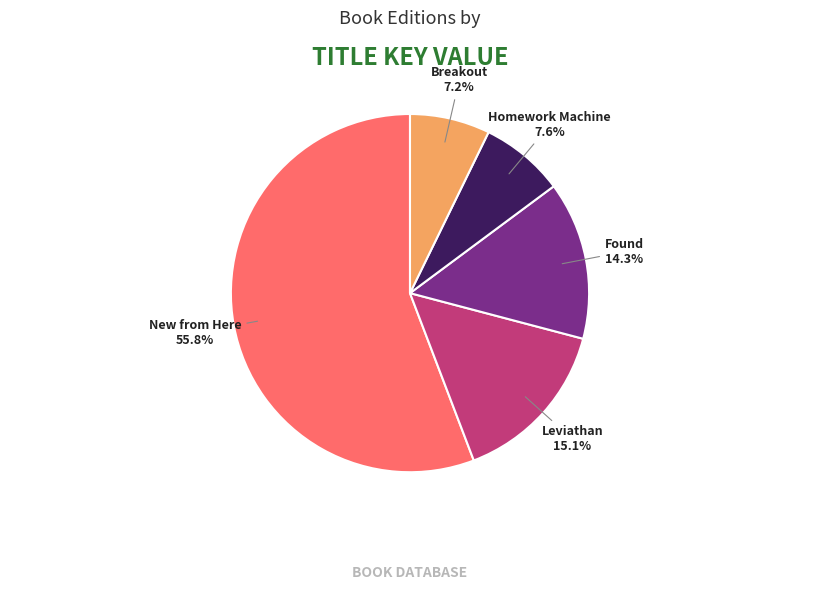

Is there a majority slice in this chart?

Yes